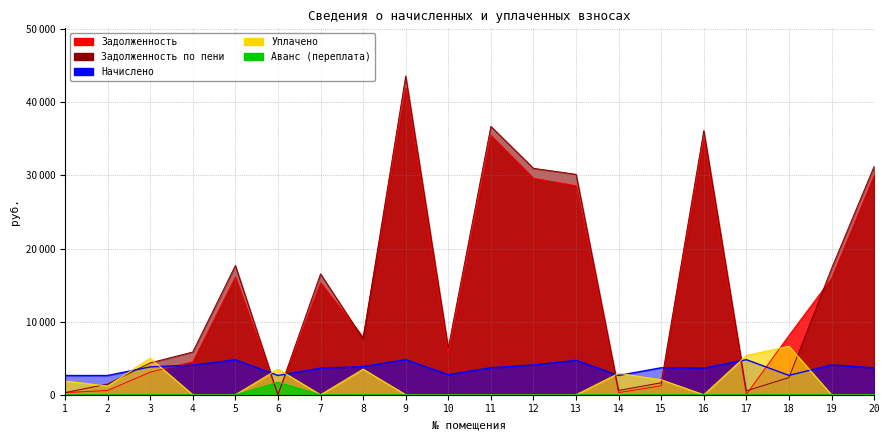

How many values in the avanс series exceed 0?

1